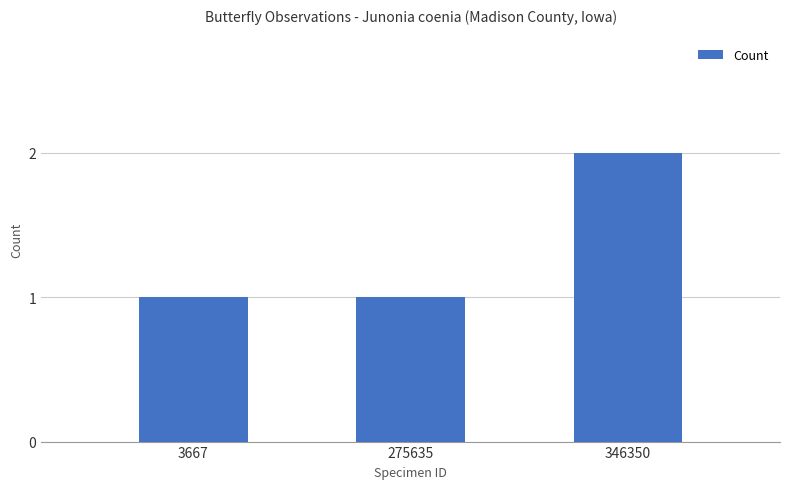

Is it true that the value at 346350 is 1?

False